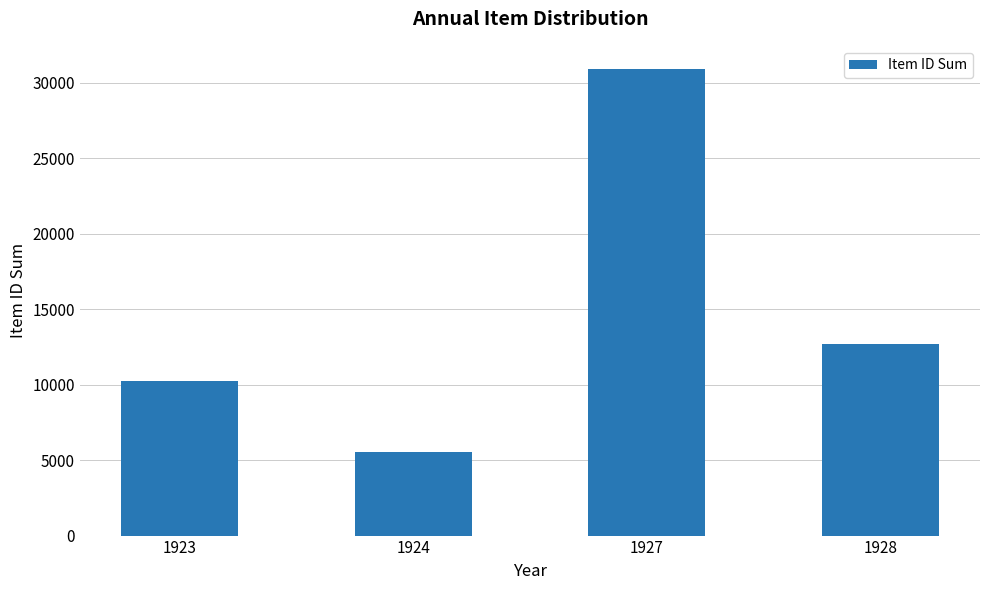

What is the difference between the values at 1924 and 1928?

7167